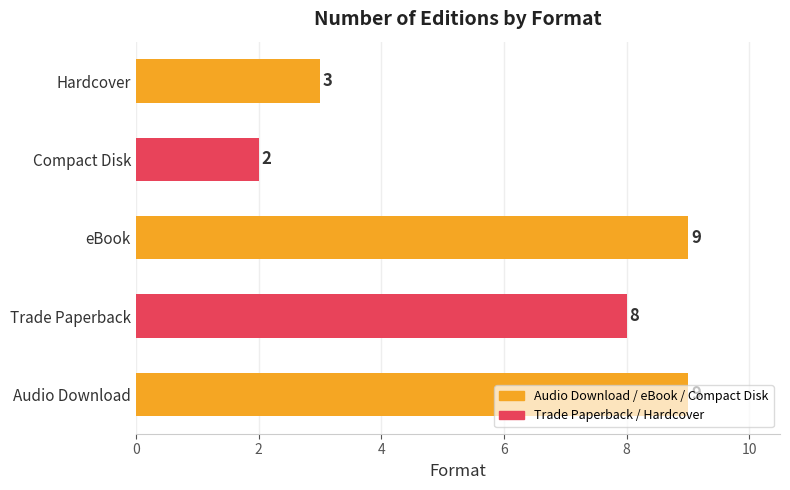

Count the values in the range 3 to 9.

4